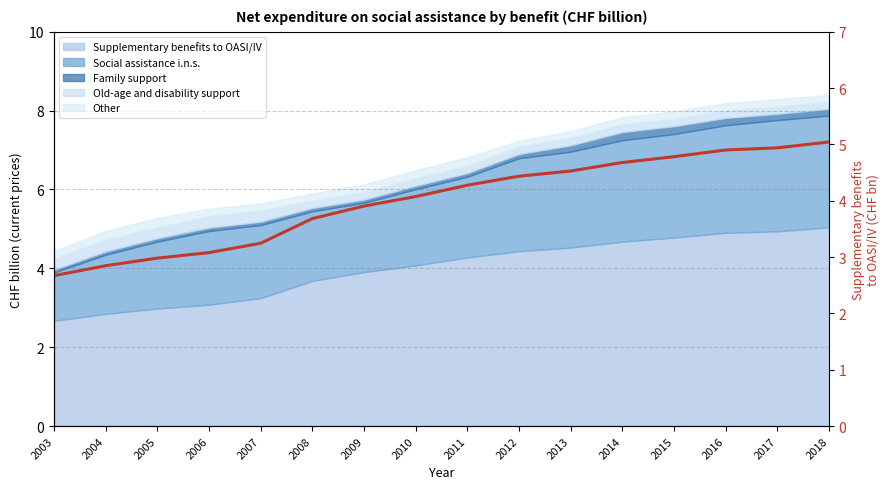

What is the change in value from 2006 to 2013?

+1.4